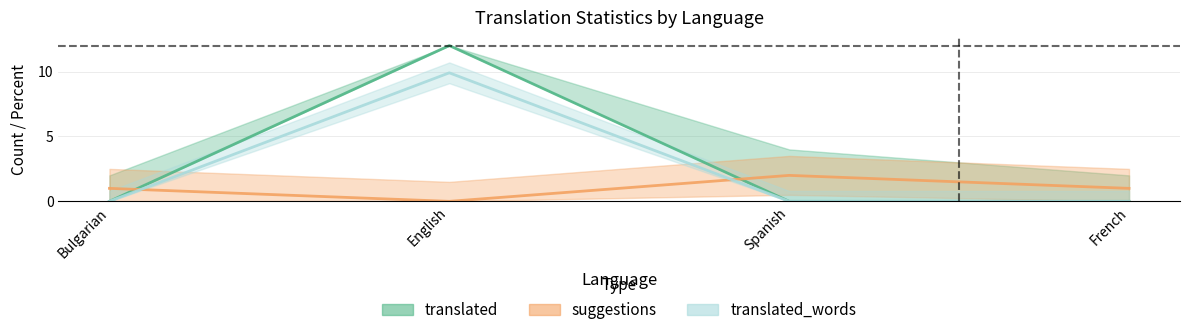

Reading right to left, what are all the values shown in this chart?

translated: 0.0	0.0	12.0	0.0
suggestions: 1.0	2.0	0.0	1.0
translated_percent: 0.0	0.0	9.9	0.0